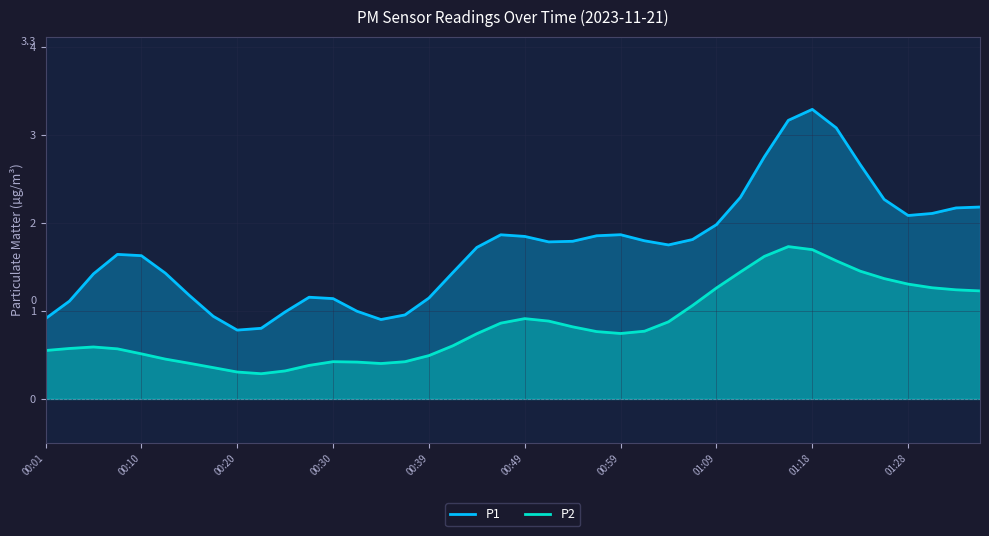

What is the difference between the highest and lowest values at 00:59?

1.1